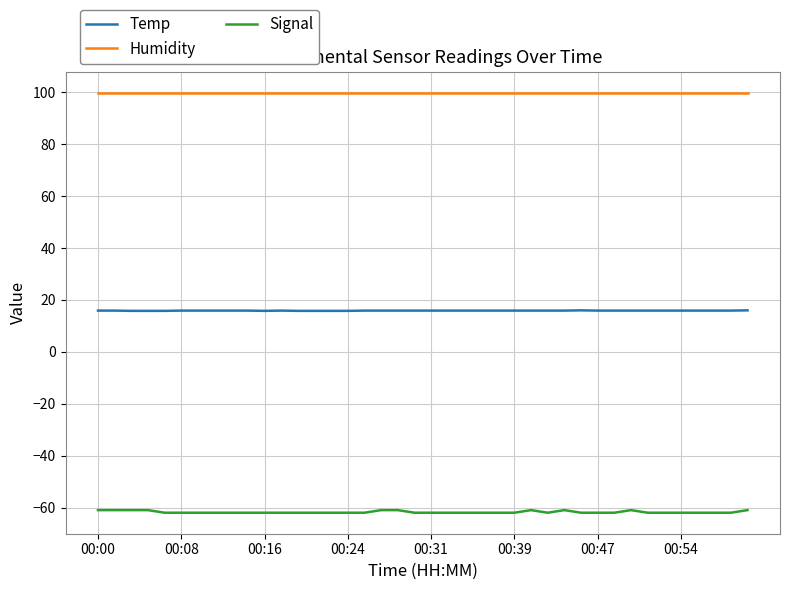

Which series has the widest spread of values?

Signal